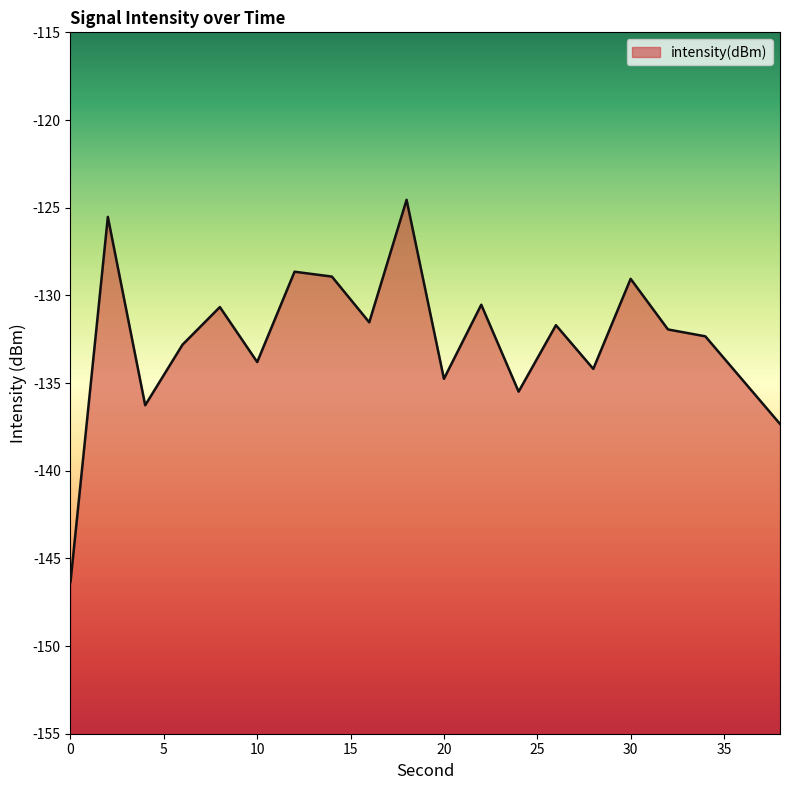

What is the value of the 5th point from the left?

-130.7